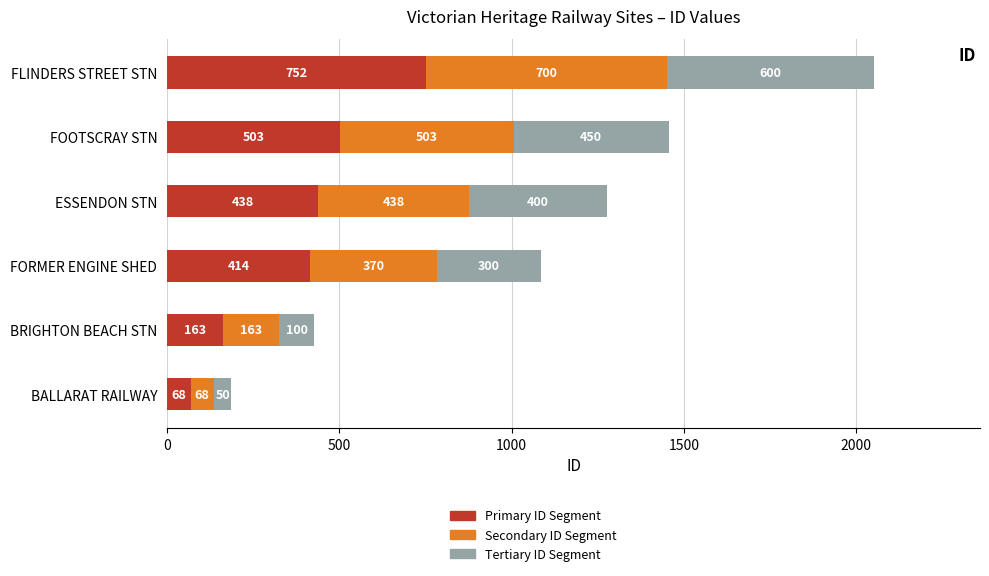

What is the difference between the Primary ID Segment values at FORMER ENGINE SHED and BRIGHTON BEACH STN?

251